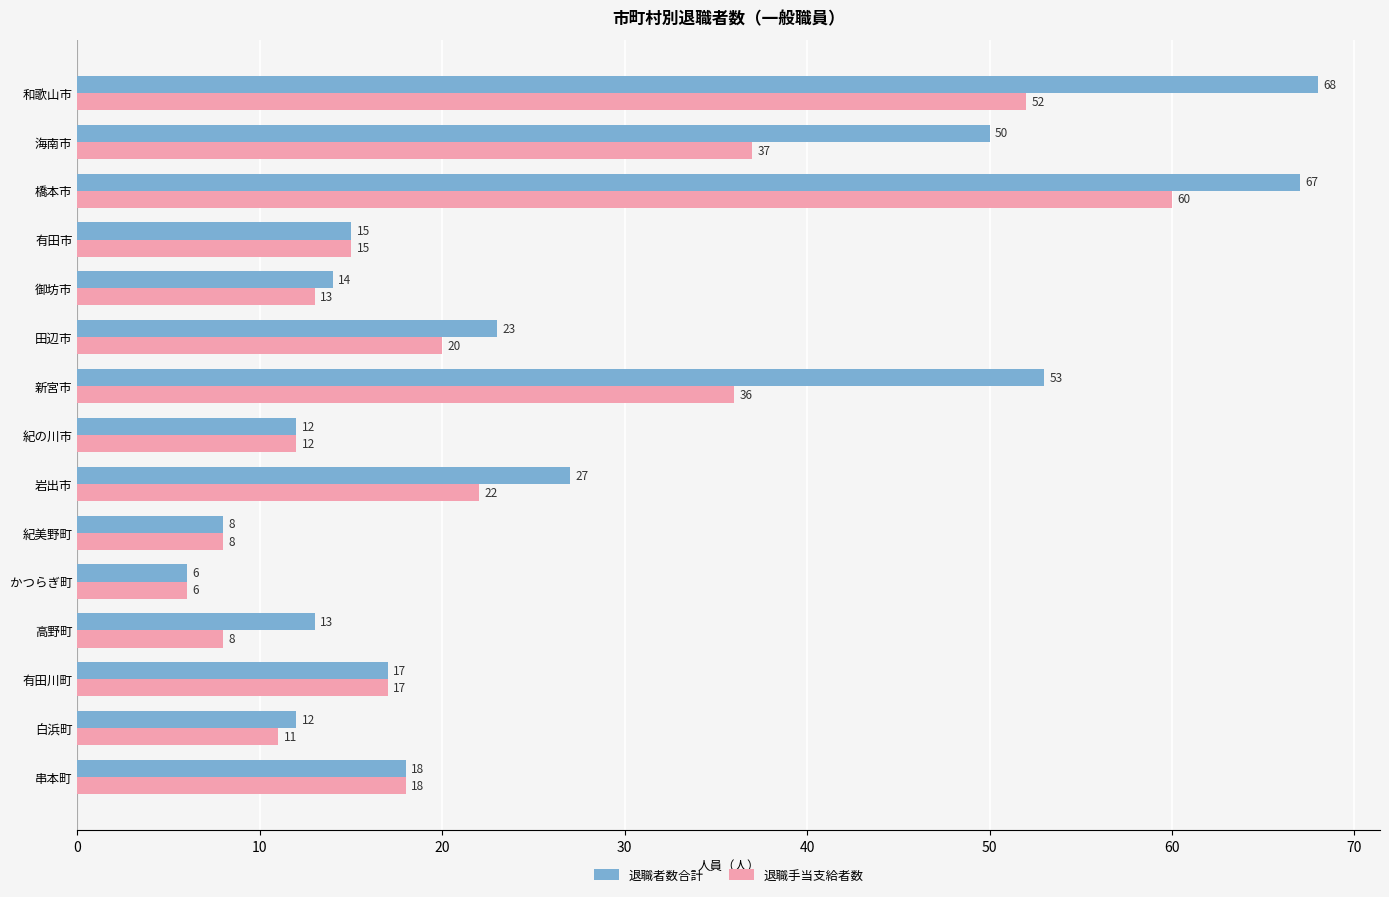

At which label is 退職手当支給者数 closest to 33?

新宮市